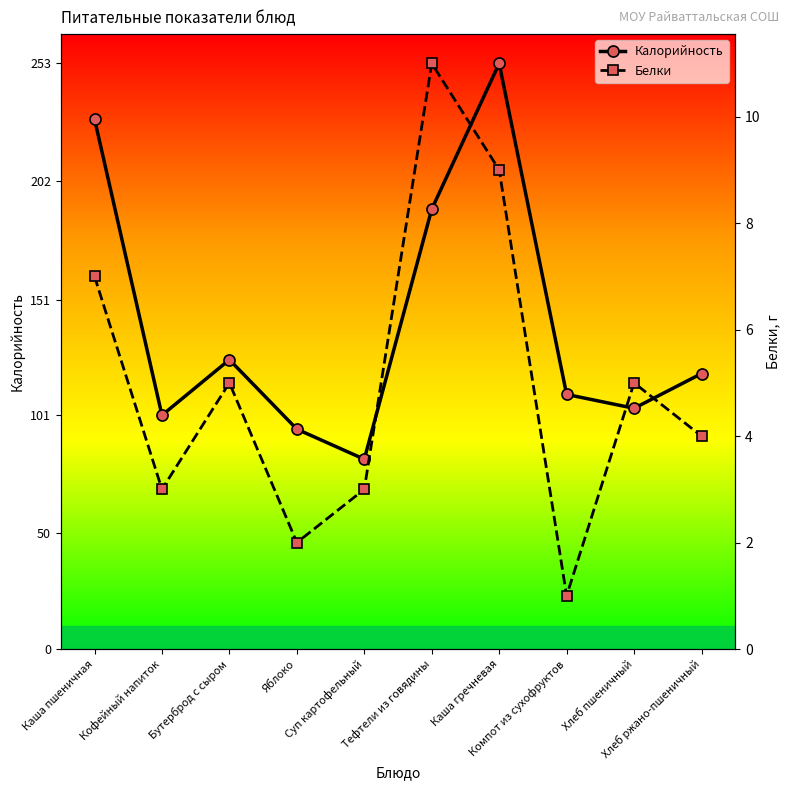

What is the difference between the maximum and minimum values in the Калорийность series?

171